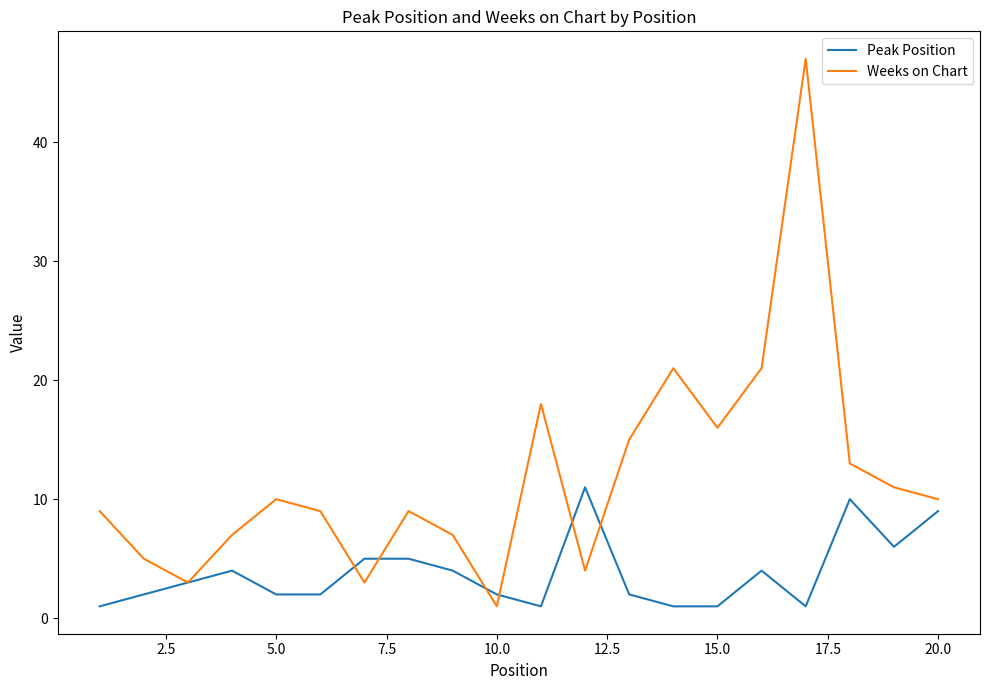

Which series has the largest range (max minus min)?

Weeks on Chart